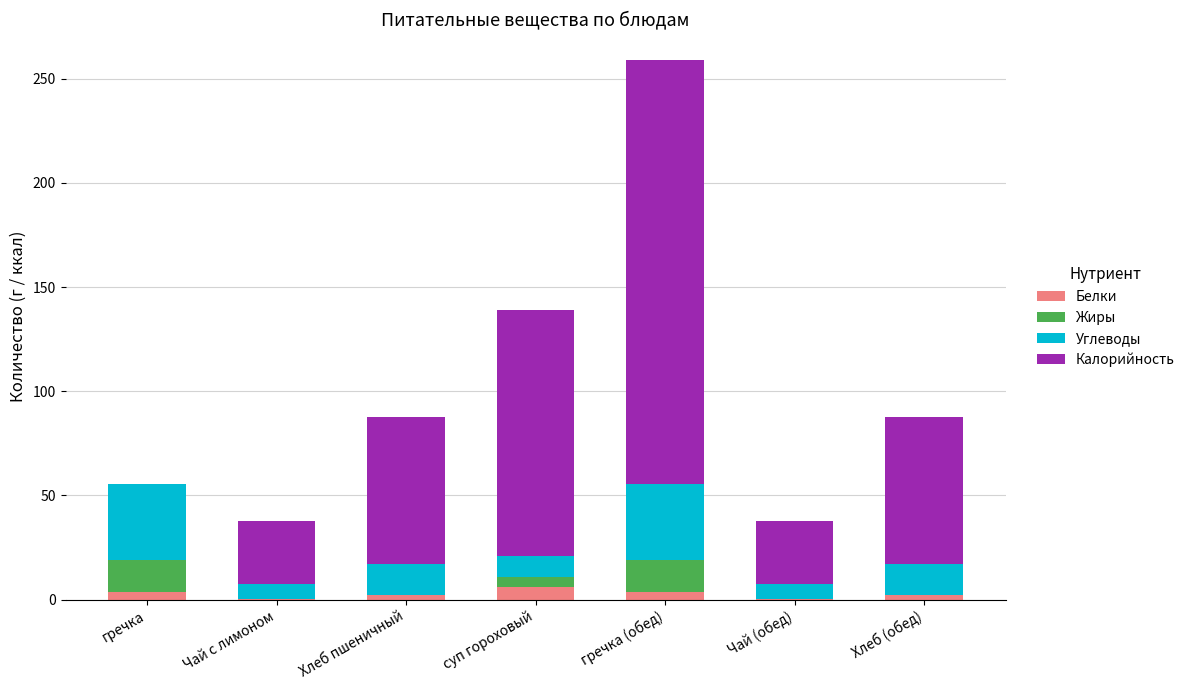

Does the chart contain stacked bars?

Yes